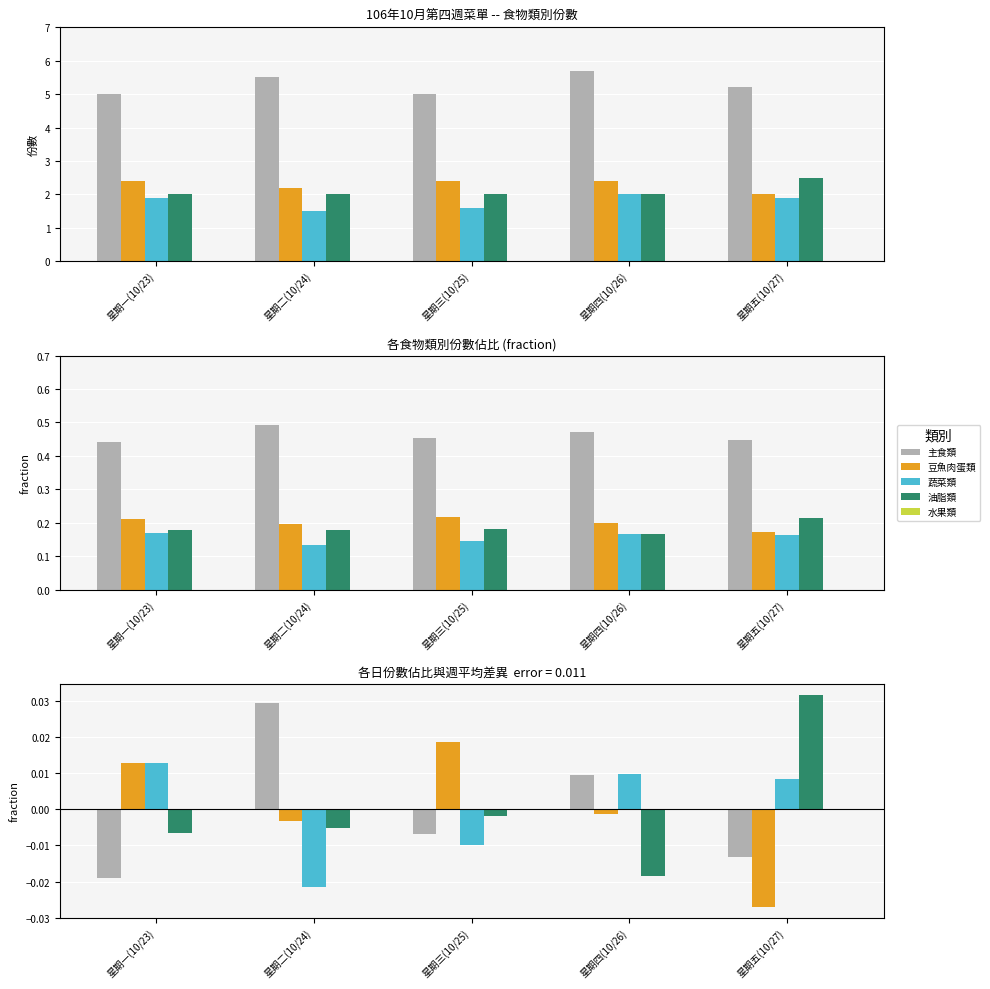

At how many categories does at least one series exceed 0?

5